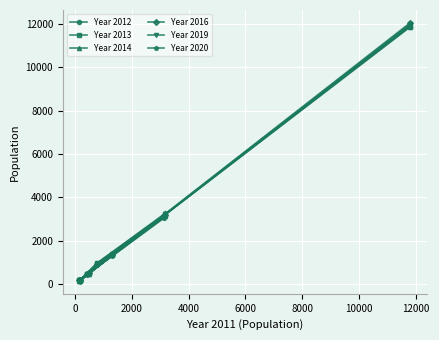

What is the difference between the maximum and minimum values in the Year 2014 series?

11779